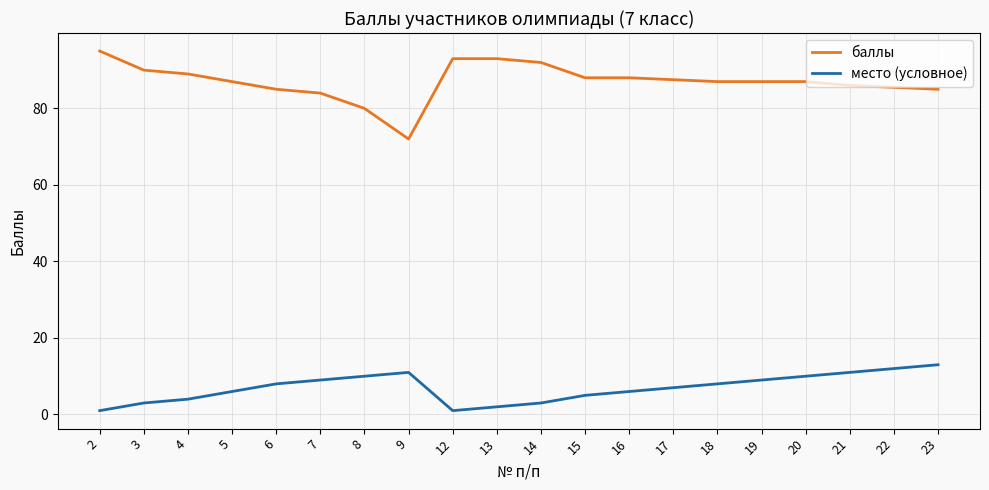

What is the maximum value shown in the chart?

95.0